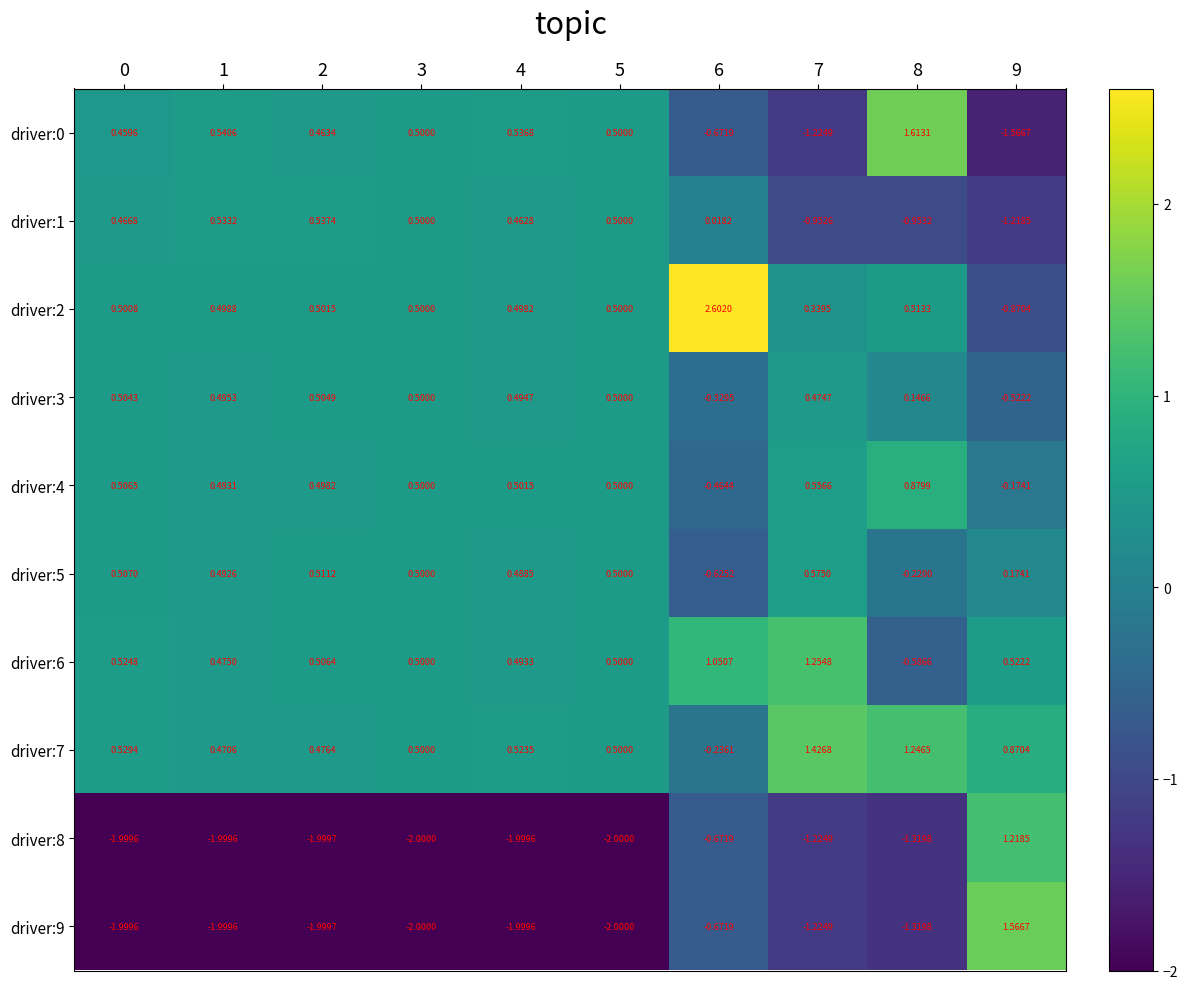

Is the value of driver:4 at 9 greater than the value of driver:9 at 2?

Yes